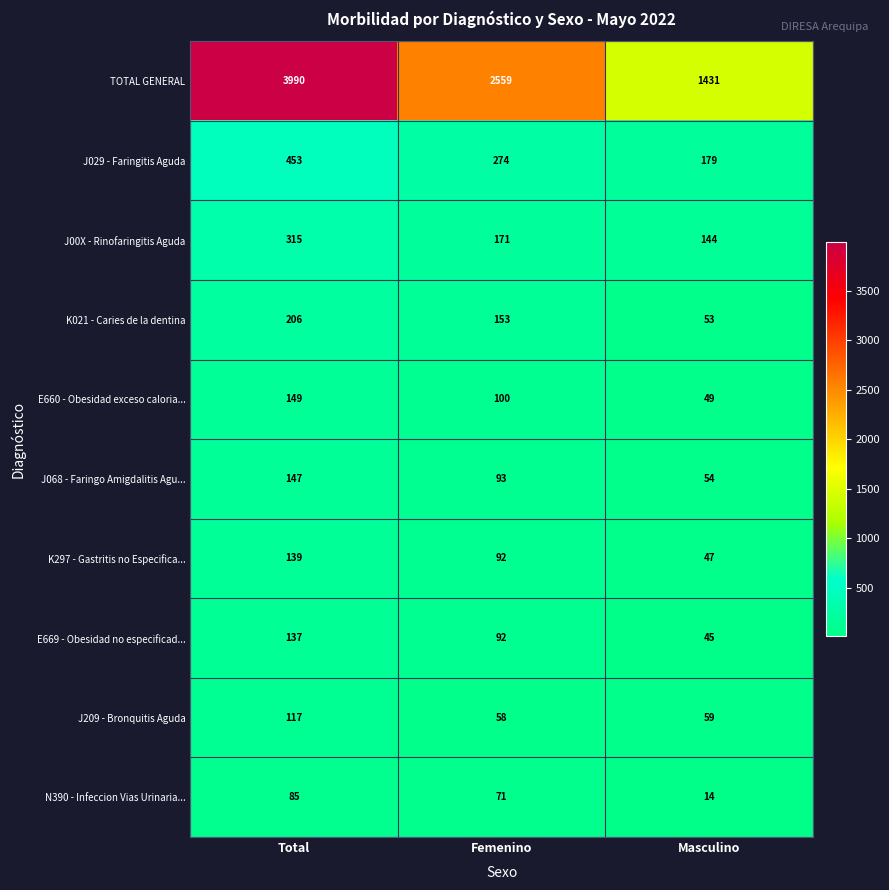

Where is TOTAL GENERAL nearest to the value 2710?

Femenino